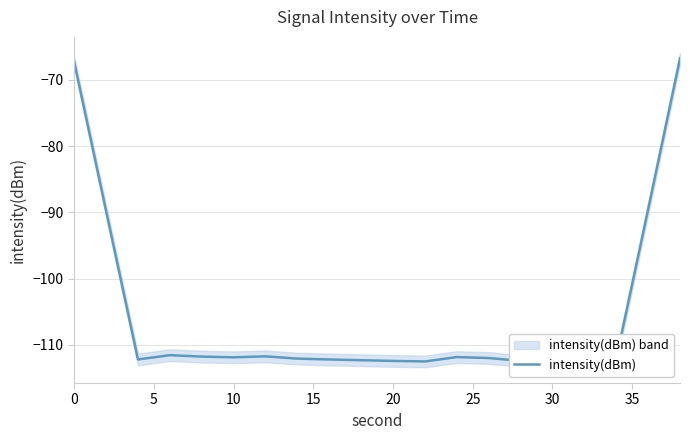

What is the minimum value for intensity(dBm)?

-112.5